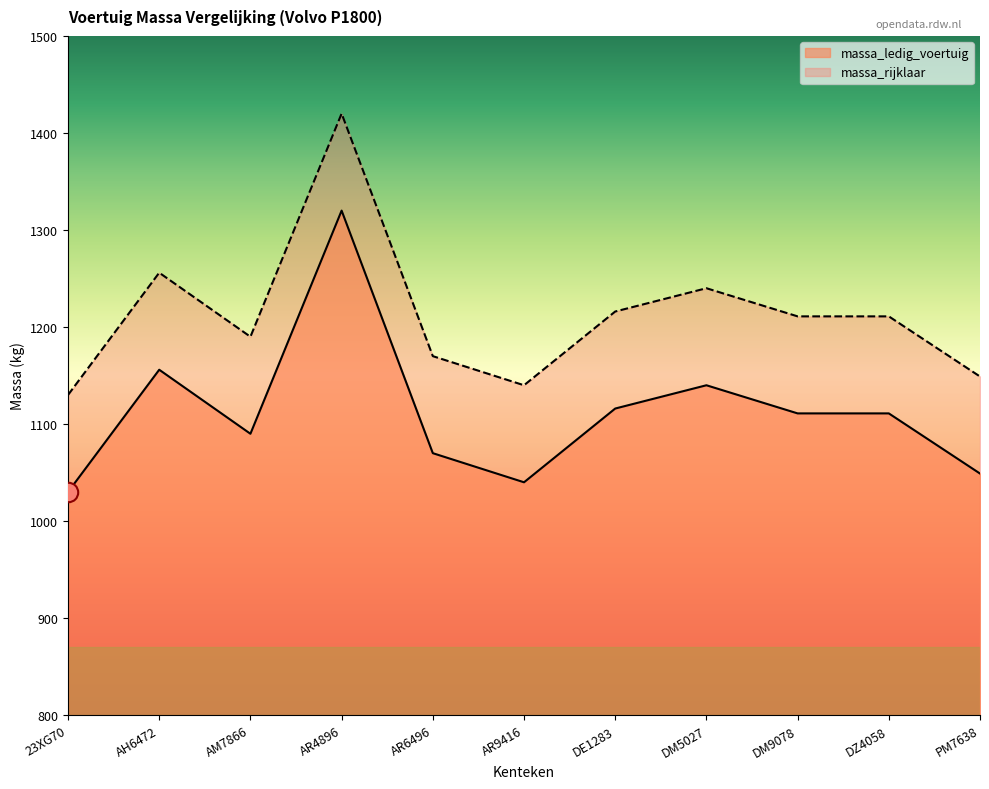

True or false: massa_rijklaar and massa_ledig_voertuig intersect in this chart.

False